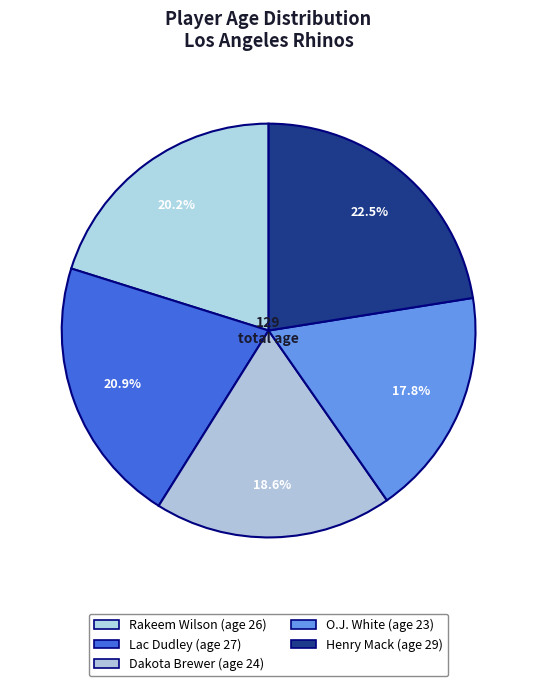

How many segments does this pie chart have?

5